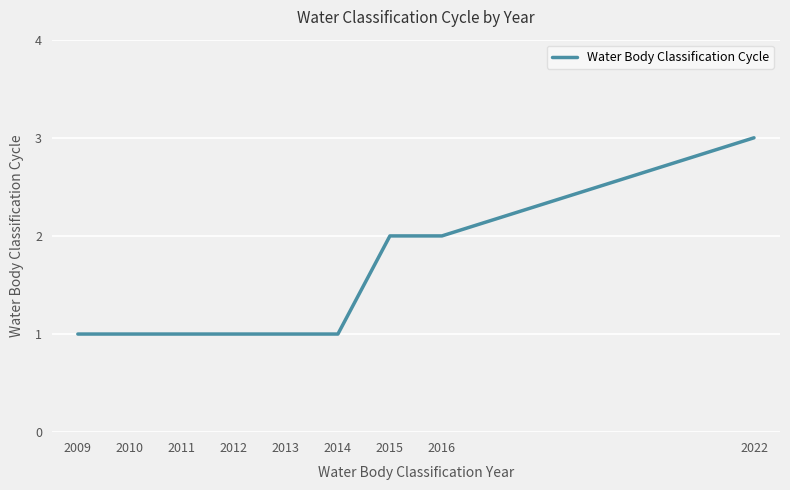

What is the approximate value at 2011?

1